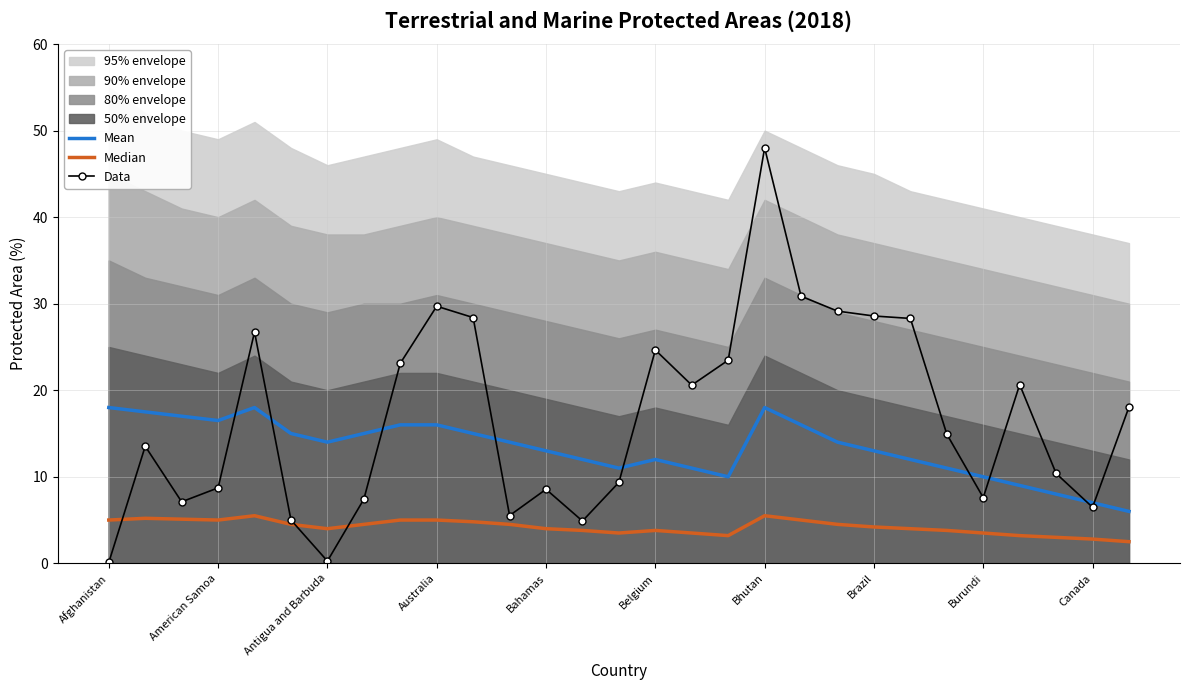

What is the maximum value for Data?

48.0